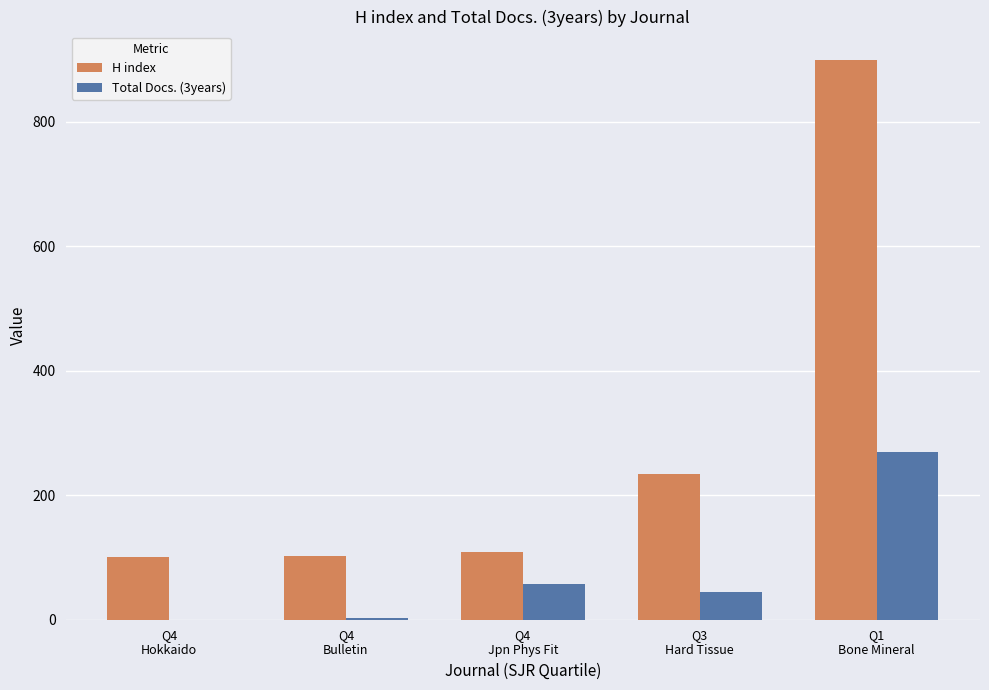

How many groups of bars are there?

5